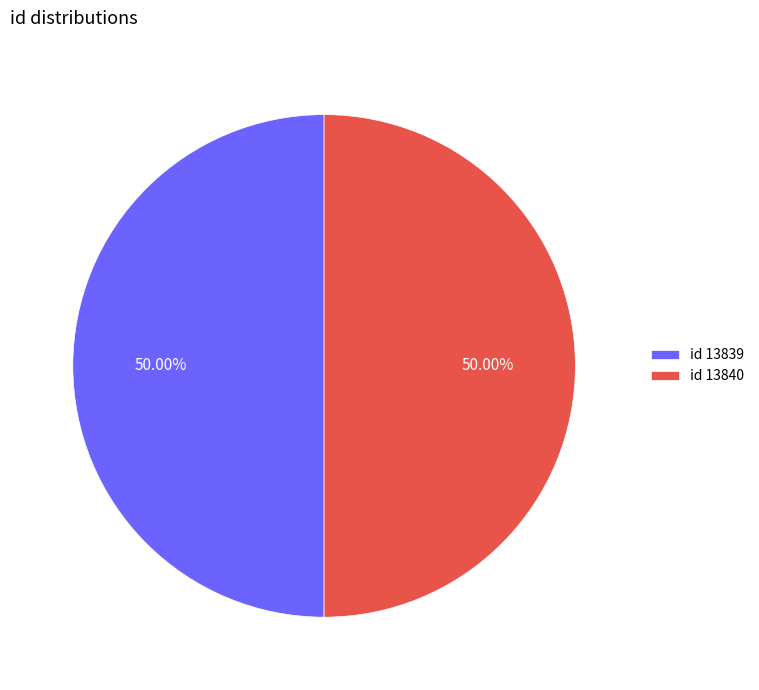

Count the number of slices in the pie.

2